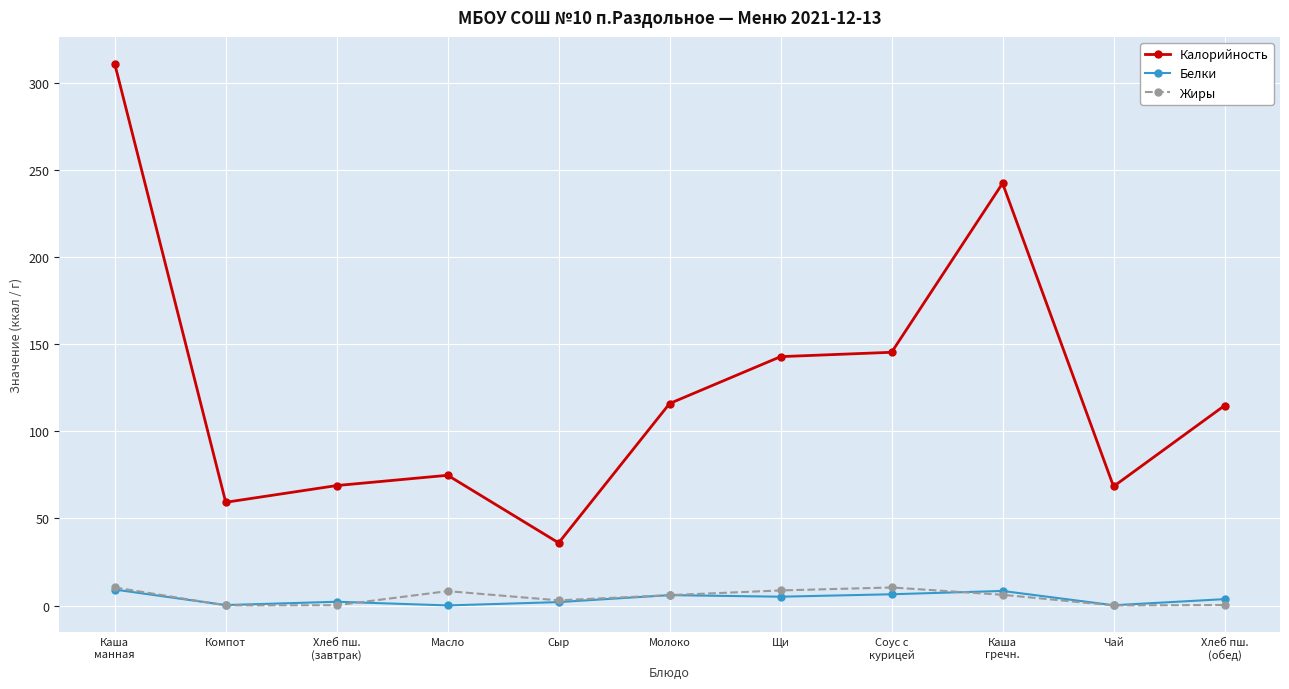

True or false: Жиры has more than 1 points higher than both neighbors.

True